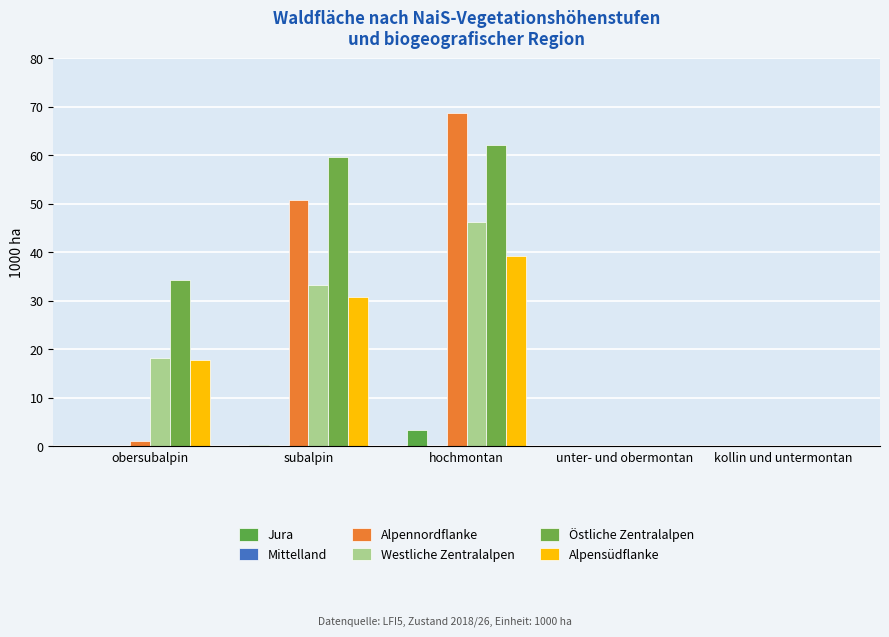

What is the sum of all Alpennordflanke values?

120.5